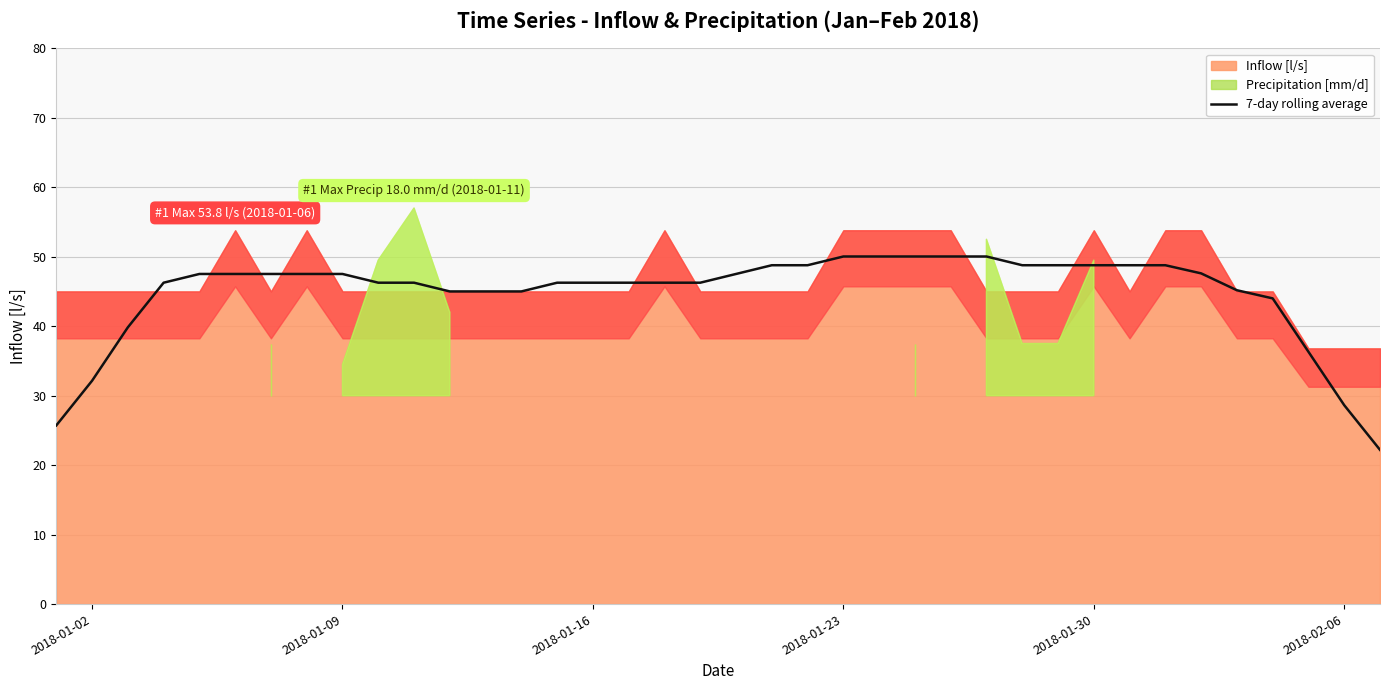

What is the highest value of the 7-day rolling average series?

50.0